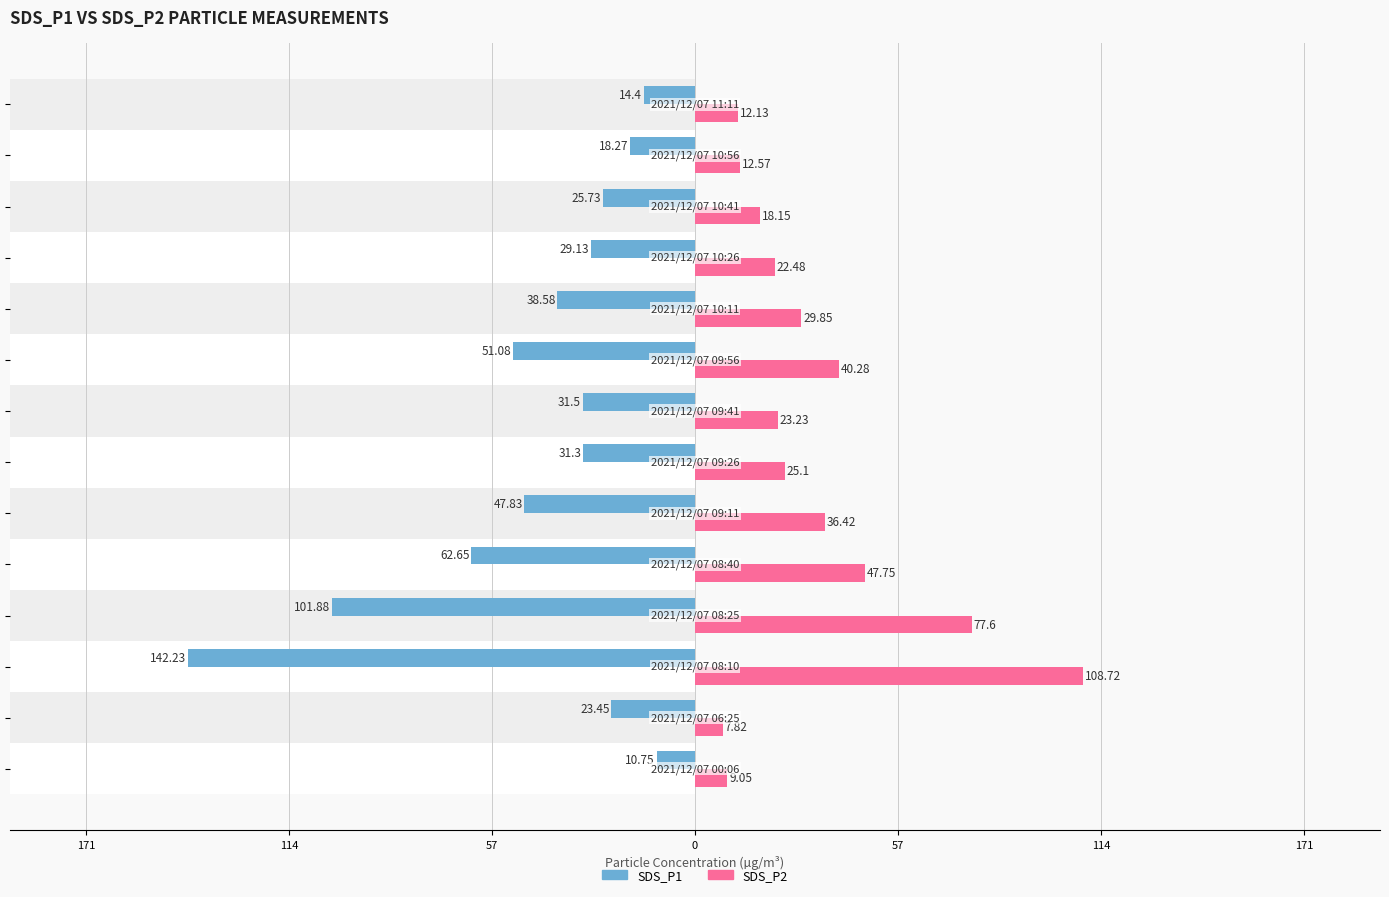

How many bars are there in total?

28